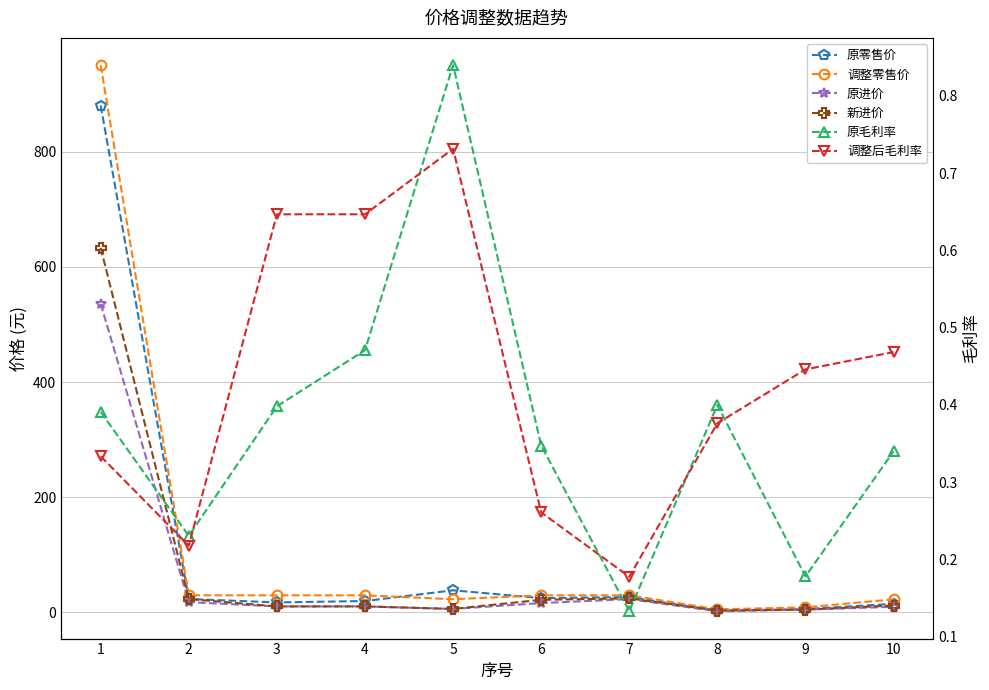

Which series has the largest total across all categories?

调整零售价